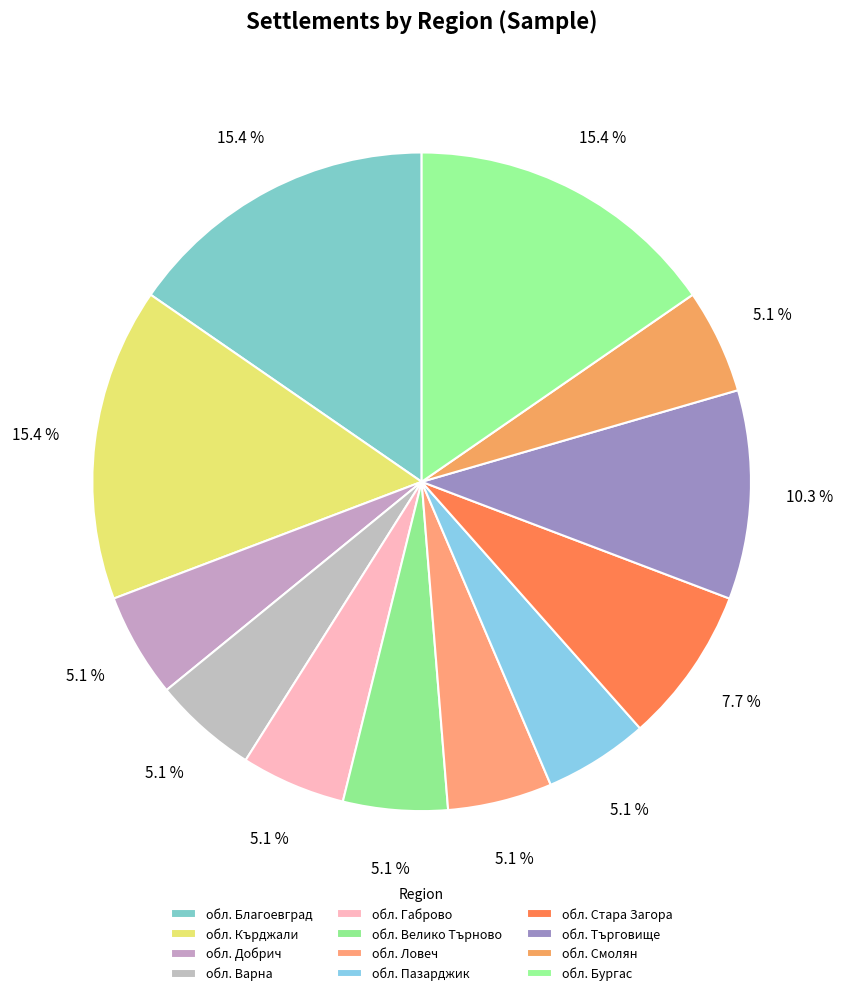

How many slices are in this pie chart?

12